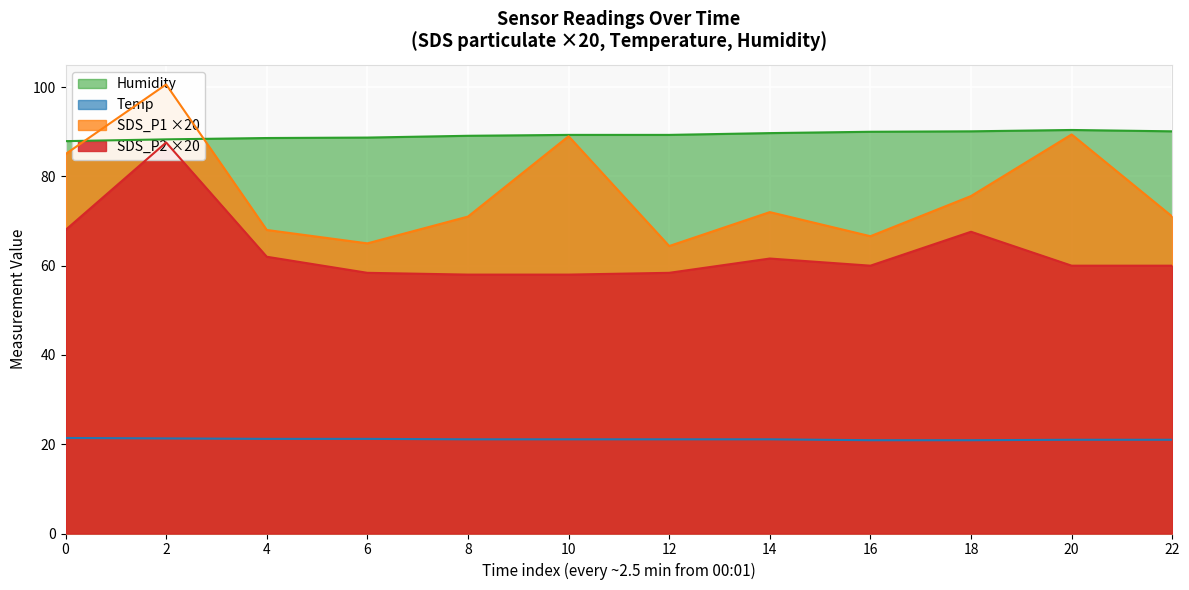

What are all the series names shown in the legend?

SDS_P1, SDS_P2, Temp, Humidity